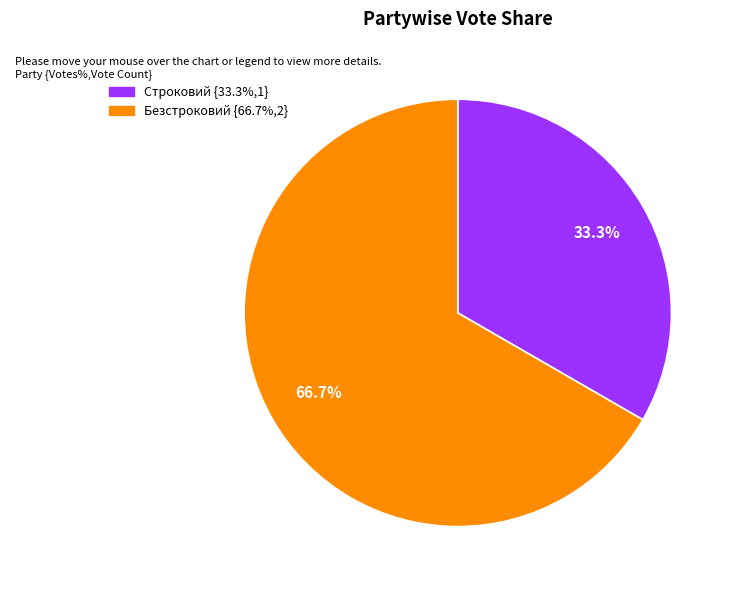

To the nearest percent, what is the difference between the largest and smallest slice percentages?

33%